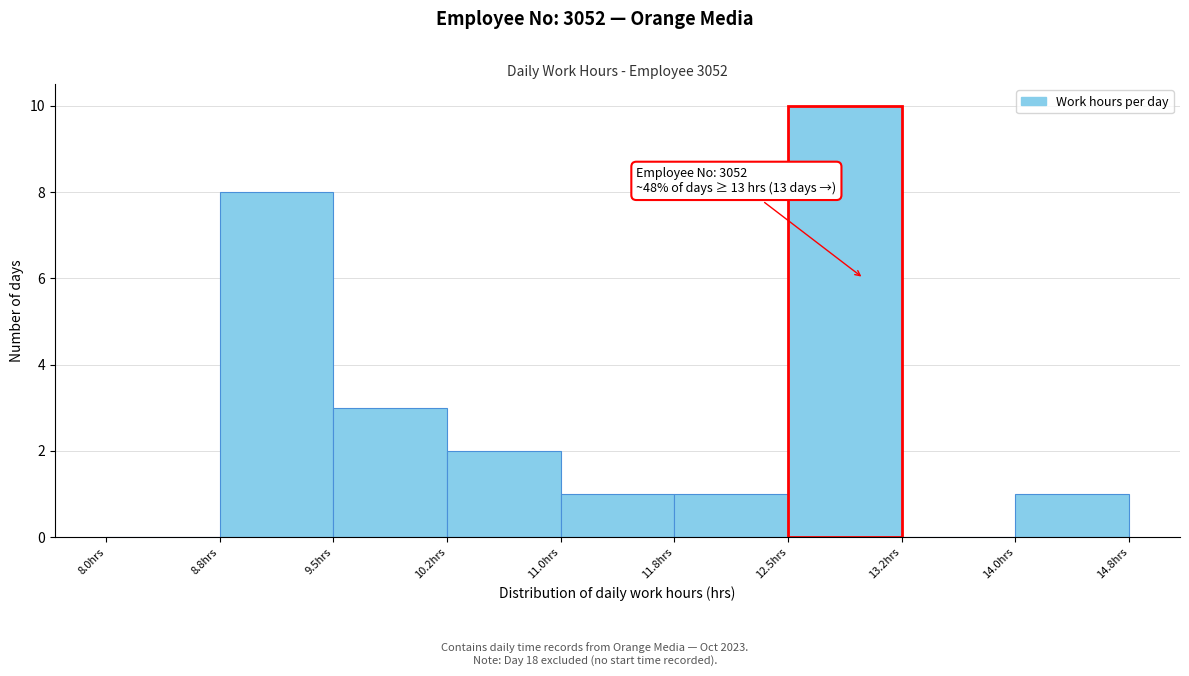

Which range on the x-axis has the tallest bar?

12.50 to 13.25